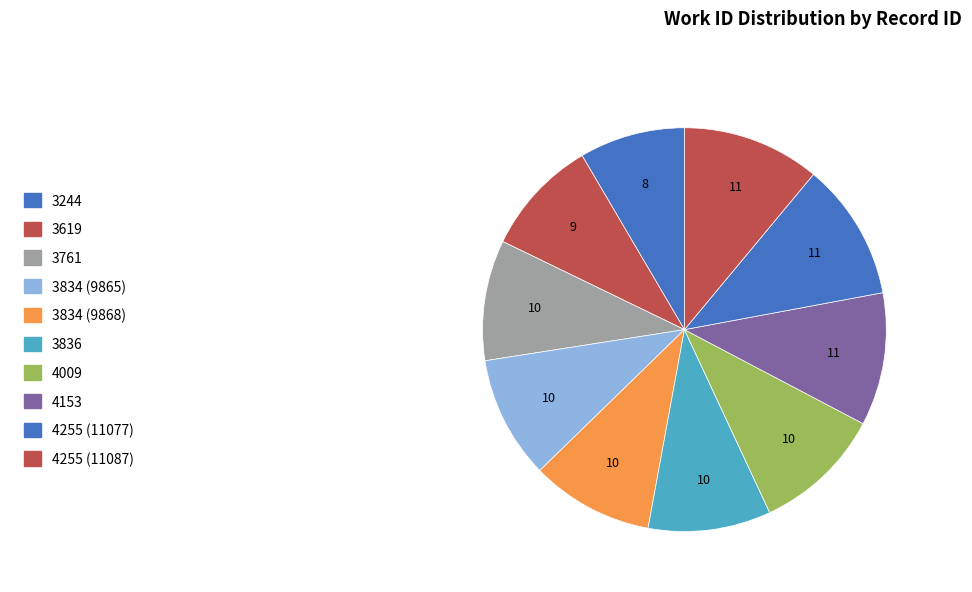

What percentage is the 4153 slice, to the nearest percent?

11%